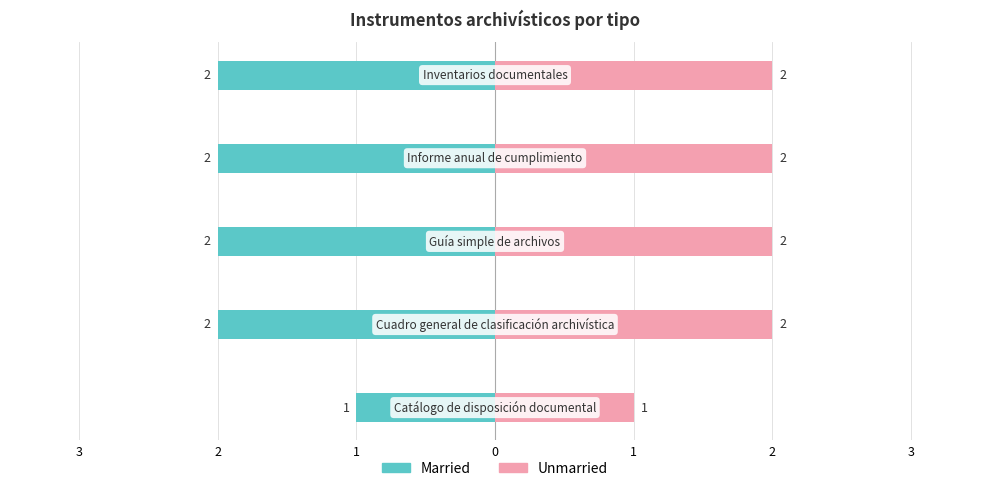

True or false: Unmarried has a value of 1 at 0.

False